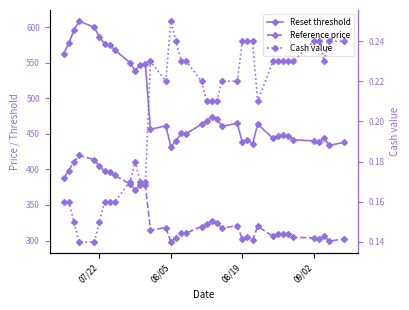

True or false: Reset threshold has a value of 788.9 at 30.

False